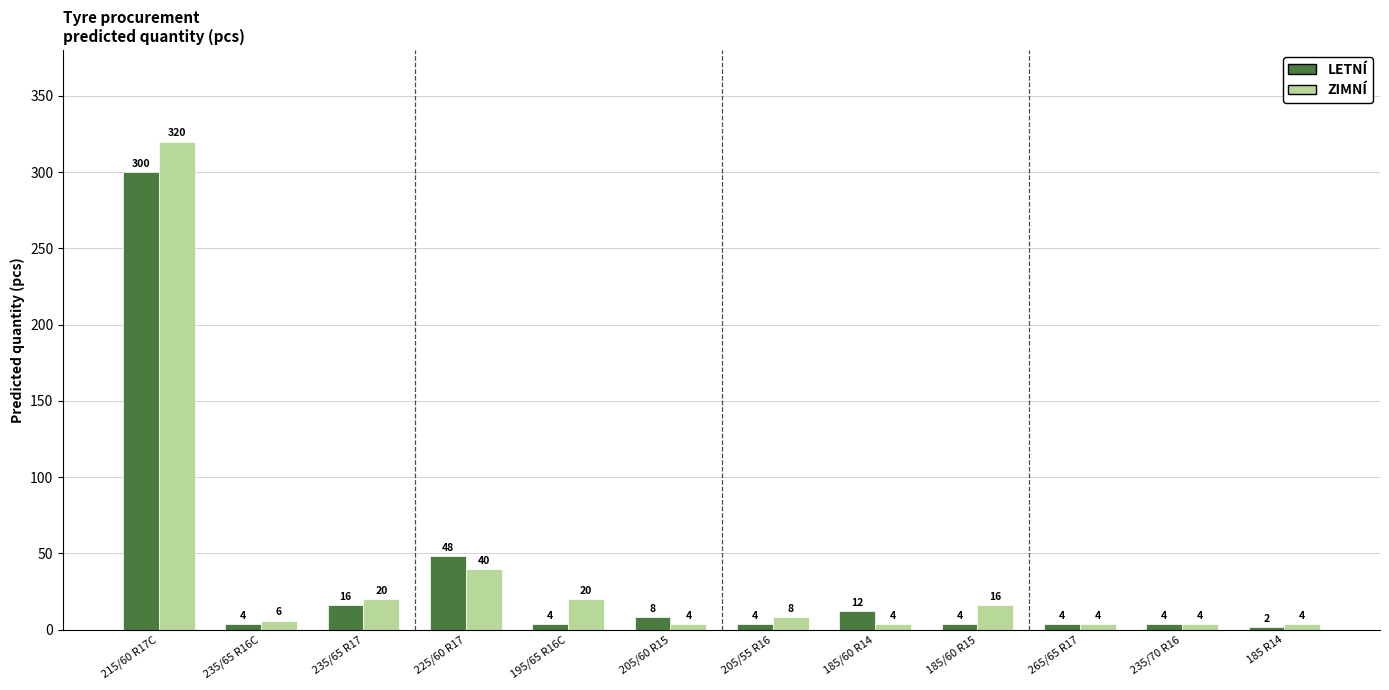

What is the greatest value displayed?

320